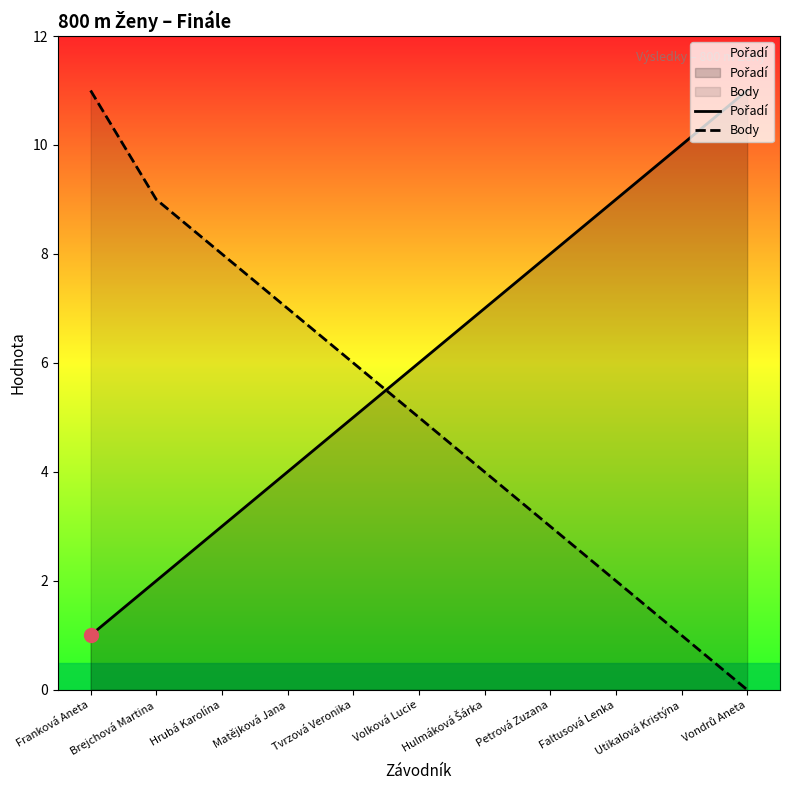

Which series has the largest Y range (max minus min)?

Body